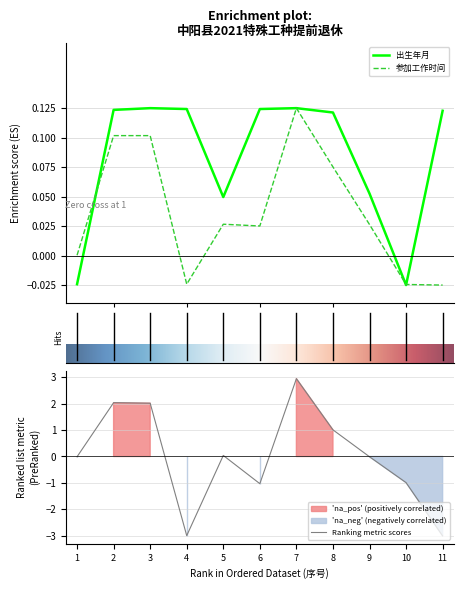

The value of Ranking metric scores at 4 is -3.0. True or false?

True